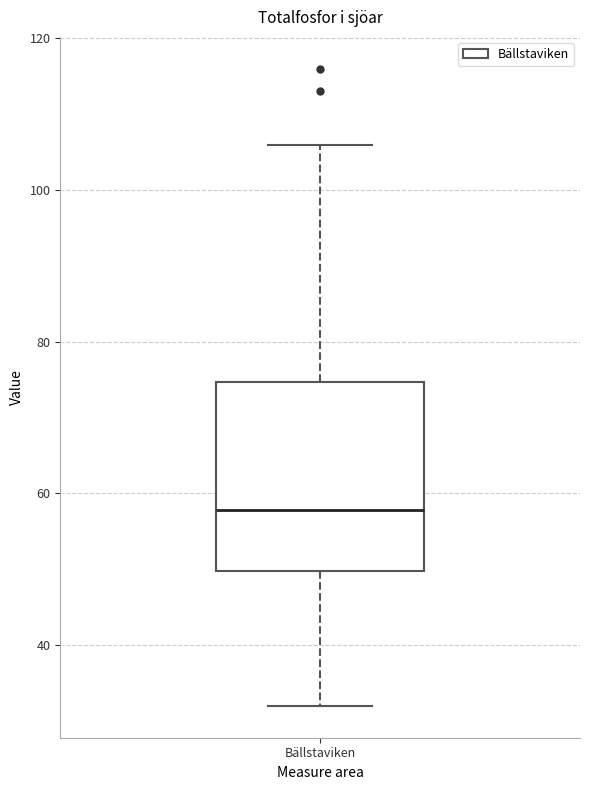

Transcribe this box plot: give where the median line is, the range the box spans, and where the two whiskers end, as read against the y-axis. The values are not printed on the chart, so give them approximately, as read against the axis.

median 58, box 50 to 74, whiskers 32 to 106